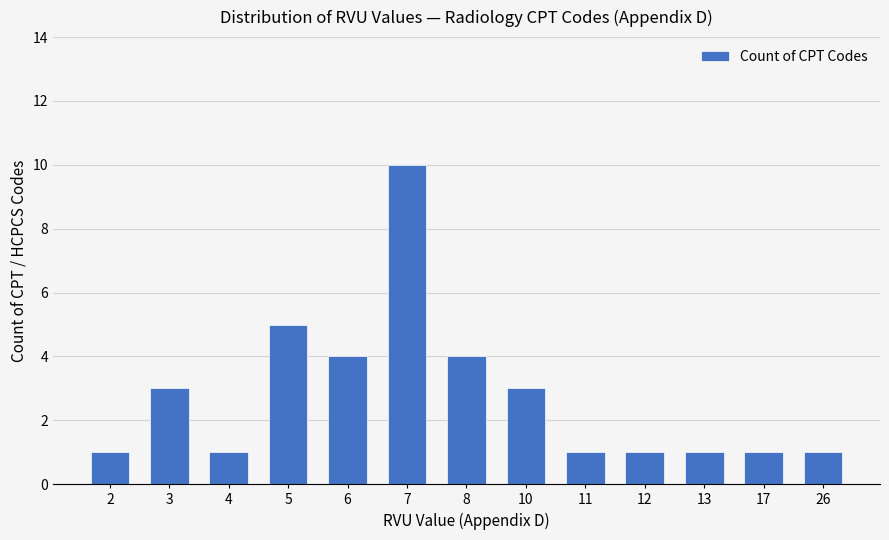

Reading left to right, what are all the values shown in this chart?

1	3	1	5	4	10	4	3	1	1	1	1	1